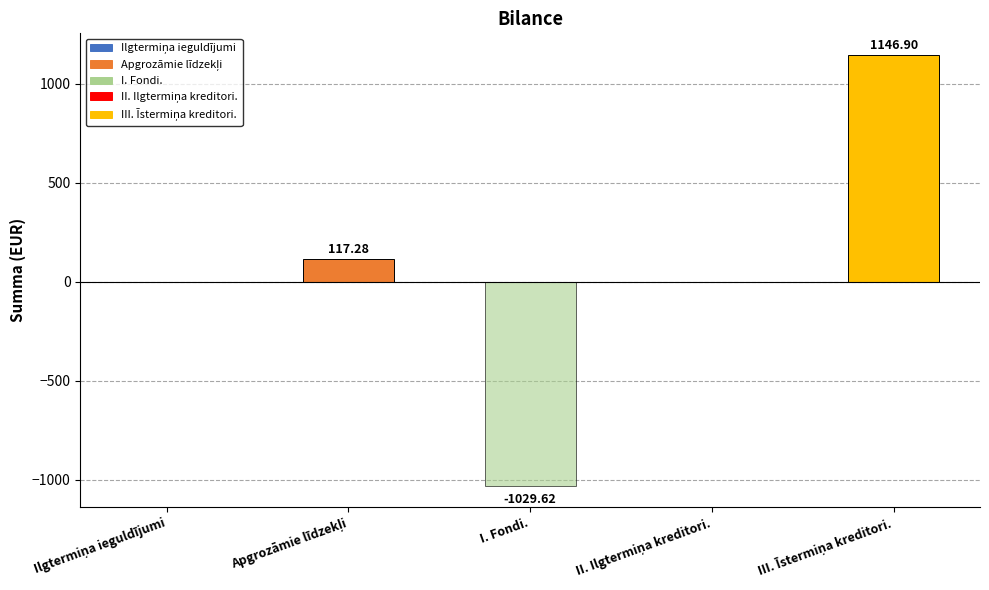

Count the number of data series in this chart.

2